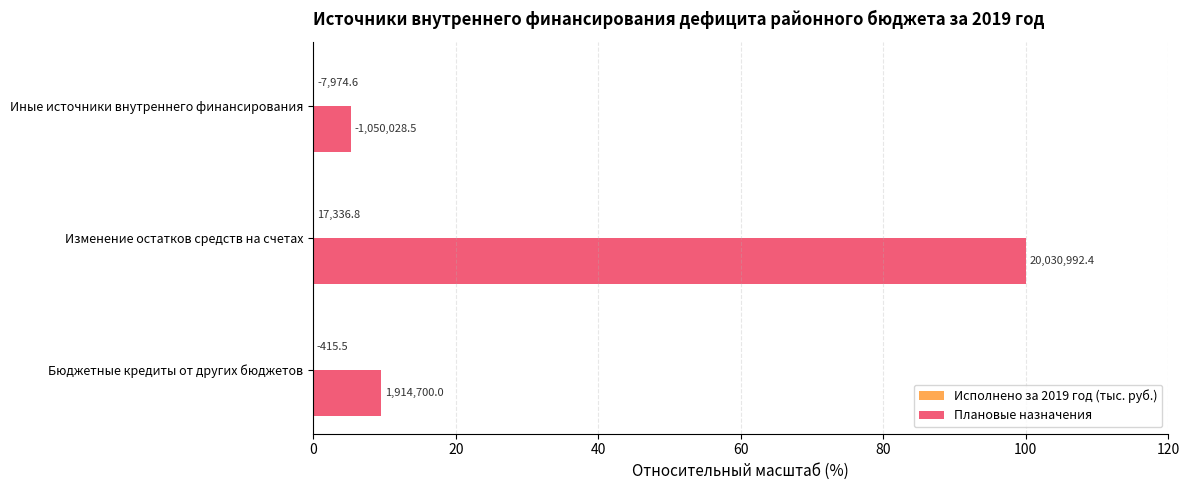

Which series has the largest total across all categories?

Плановые назначения